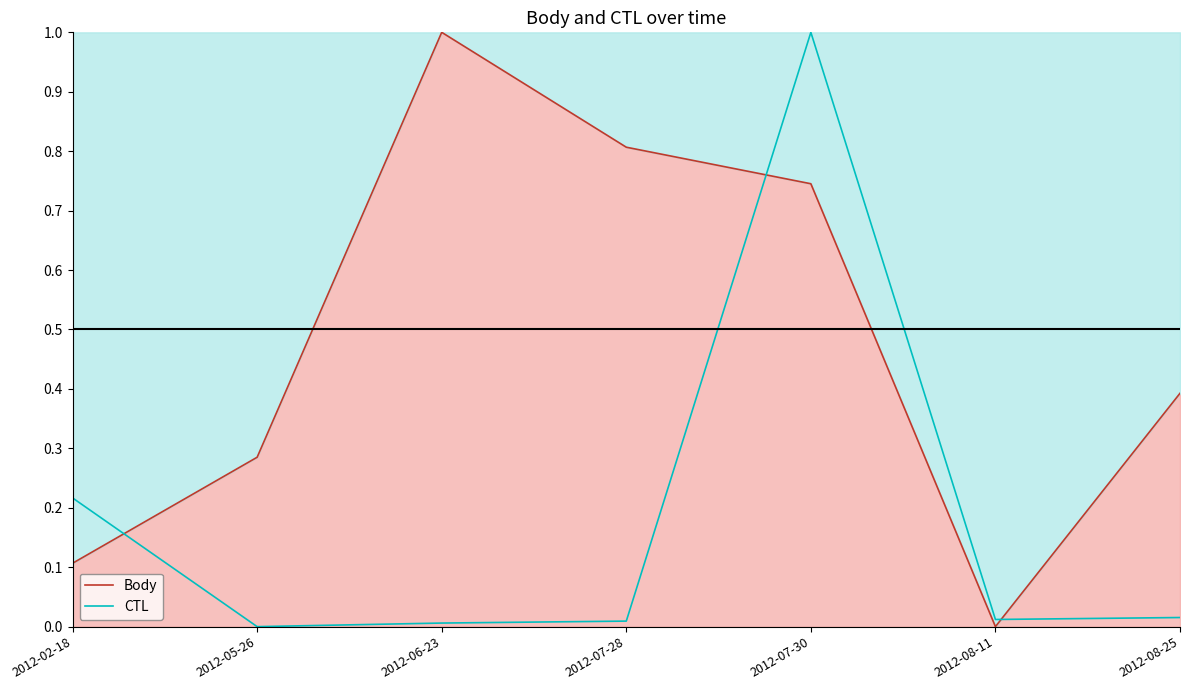

Is the value of Body at 2012-08-25 greater than the value of CTL at 2012-07-30?

No